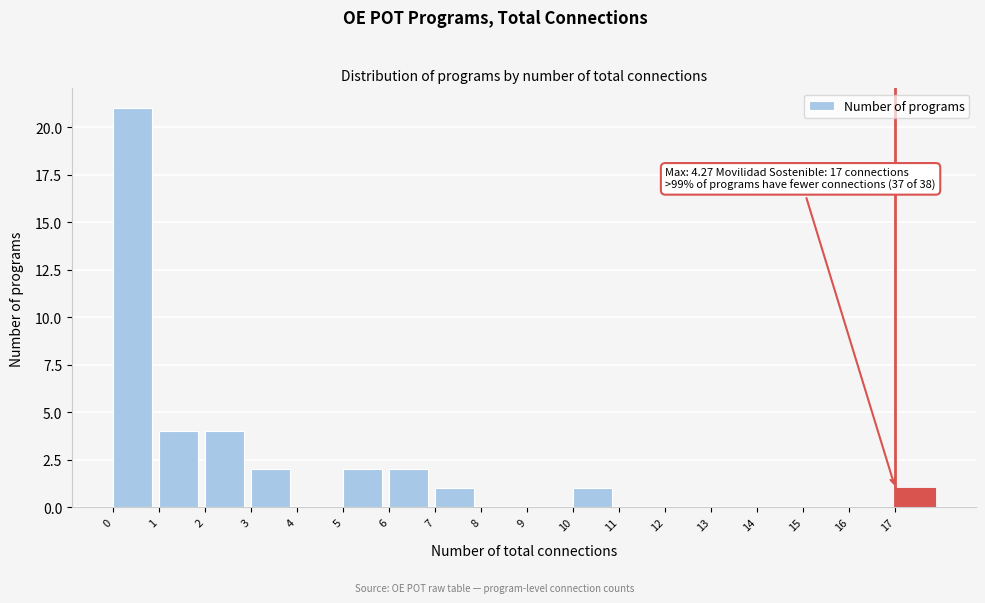

Which range on the x-axis has the tallest bar?

0 to 1